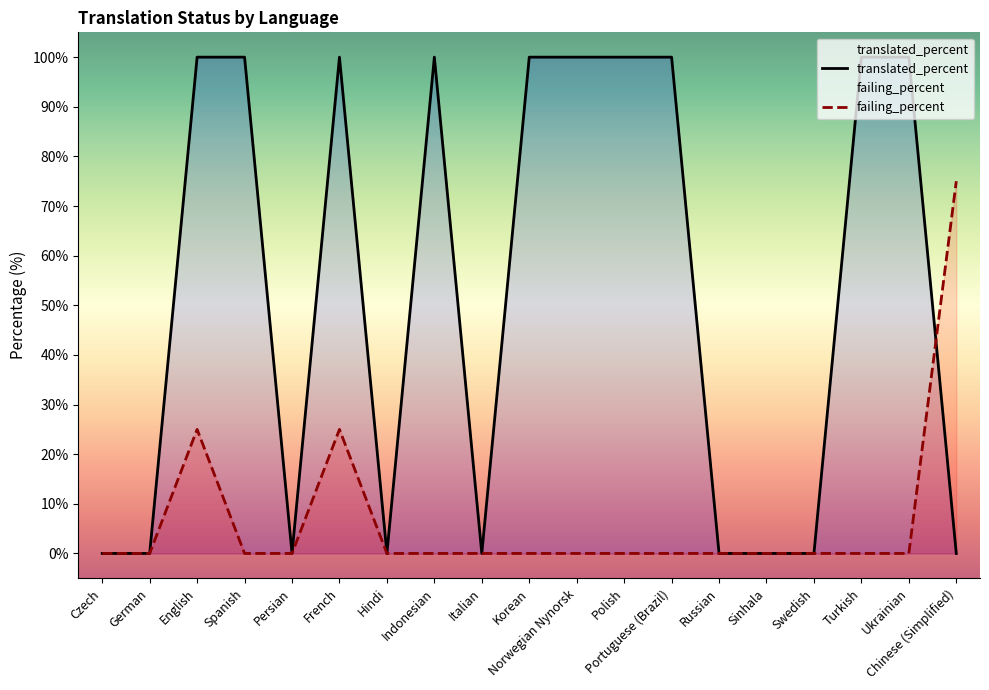

Rank the series at Spanish from lowest to highest value.

failing_percent, translated_percent